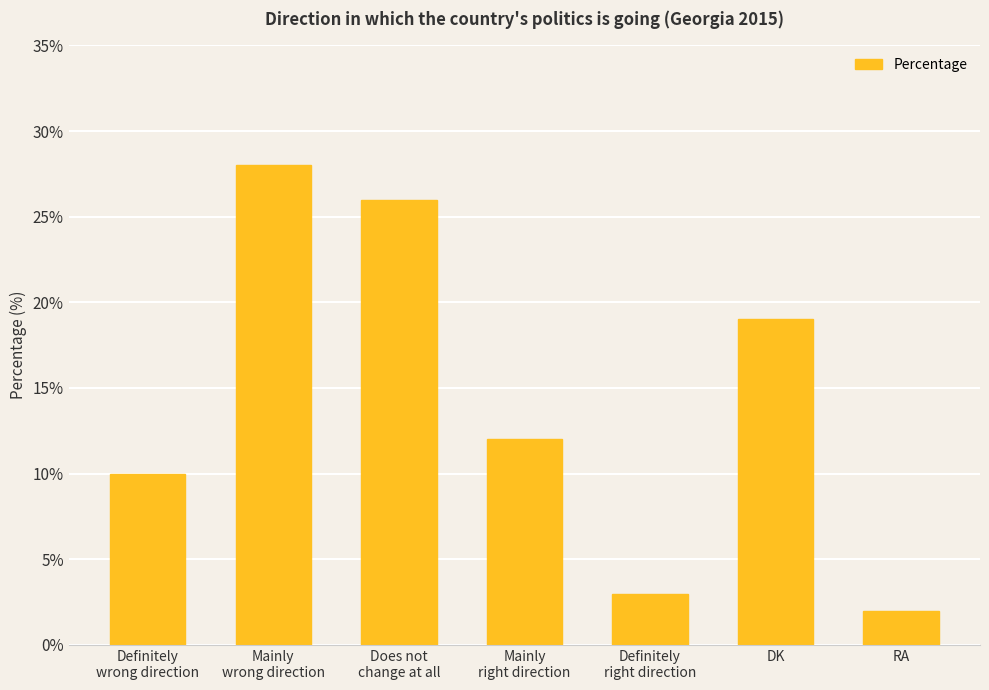

What is the value of the 7th bar from the left?

2